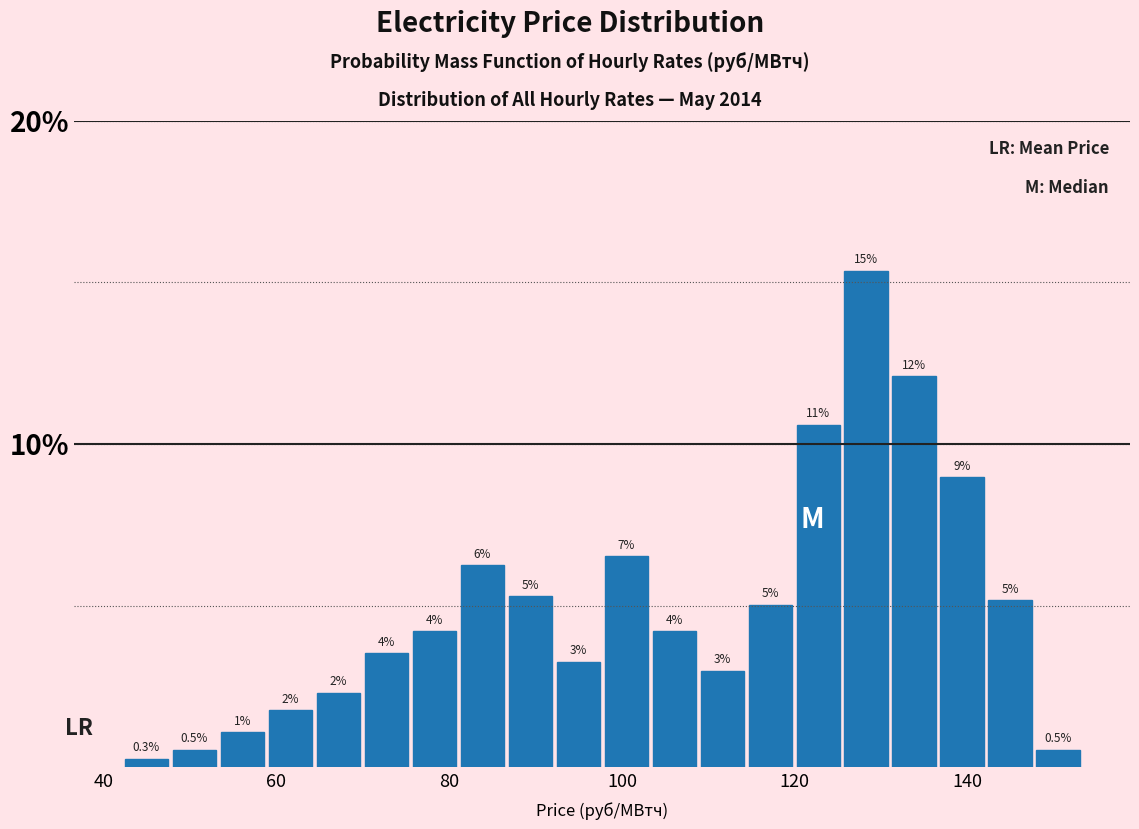

Read against the x-axis, roughly where is the centre of the tallest bar?

128